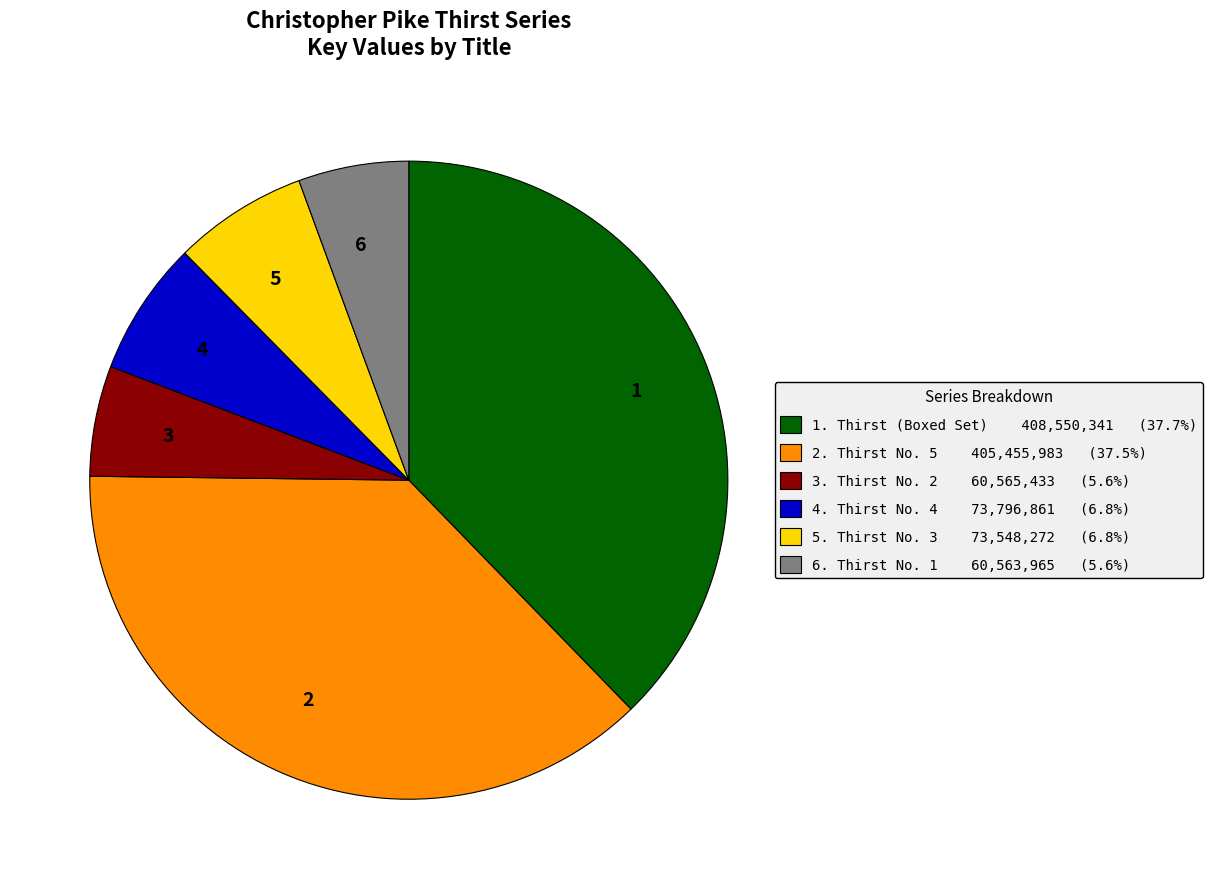

Is there any slice that represents more than half of the pie?

No